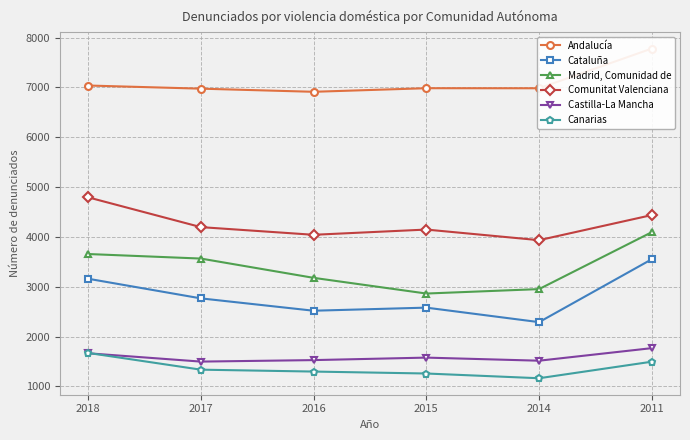

True or false: Madrid, Comunidad de and Andalucía intersect in this chart.

False